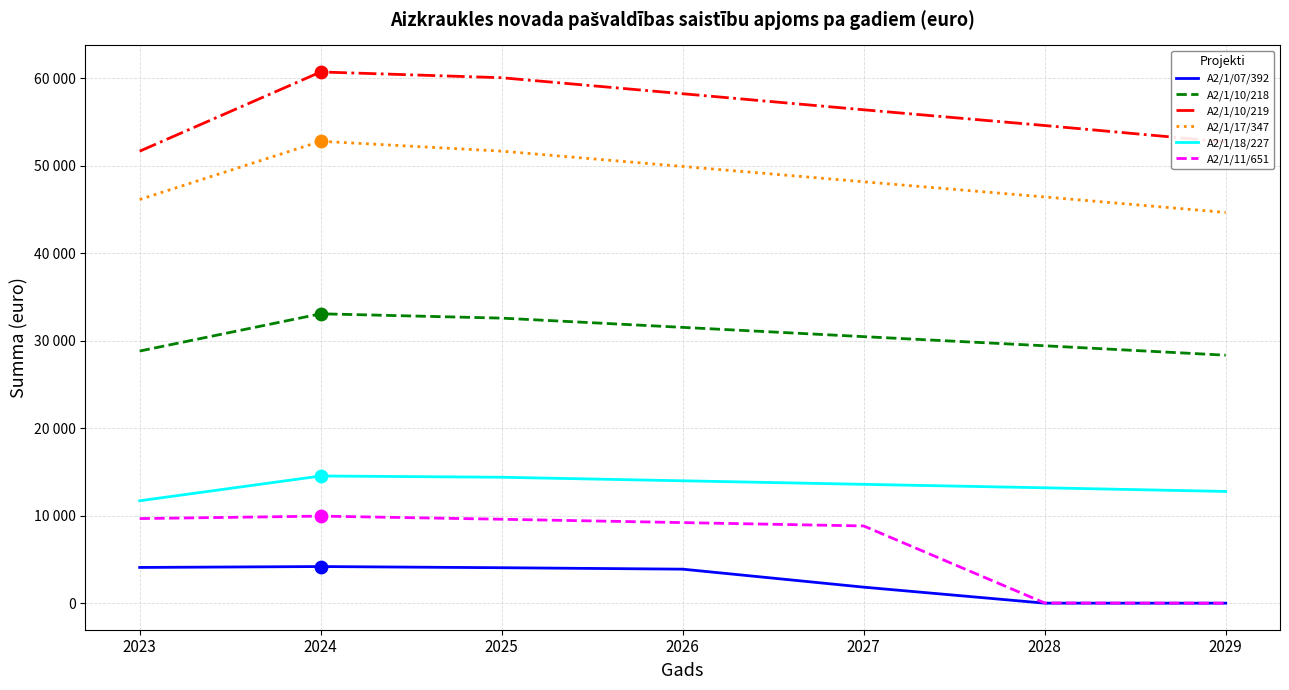

What is the total value across all series at 2029?

138445